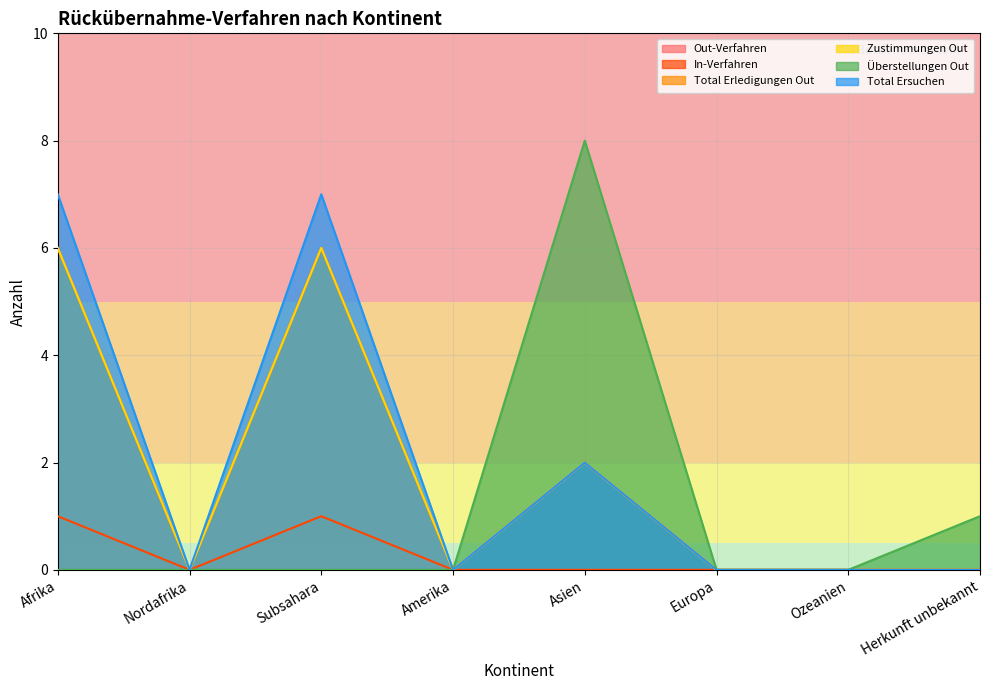

In Out-Verfahren, how many points are lower than both neighbors (excluding endpoints)?

2